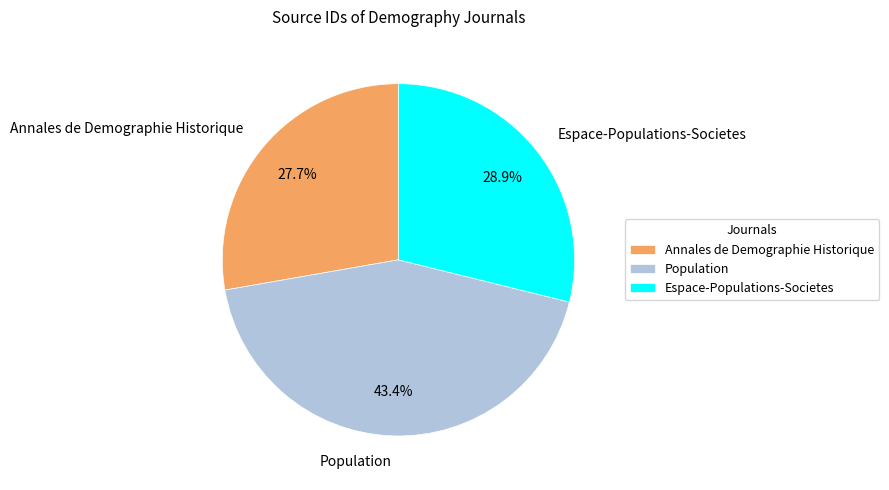

What percentage is the Population slice, to the nearest percent?

43%